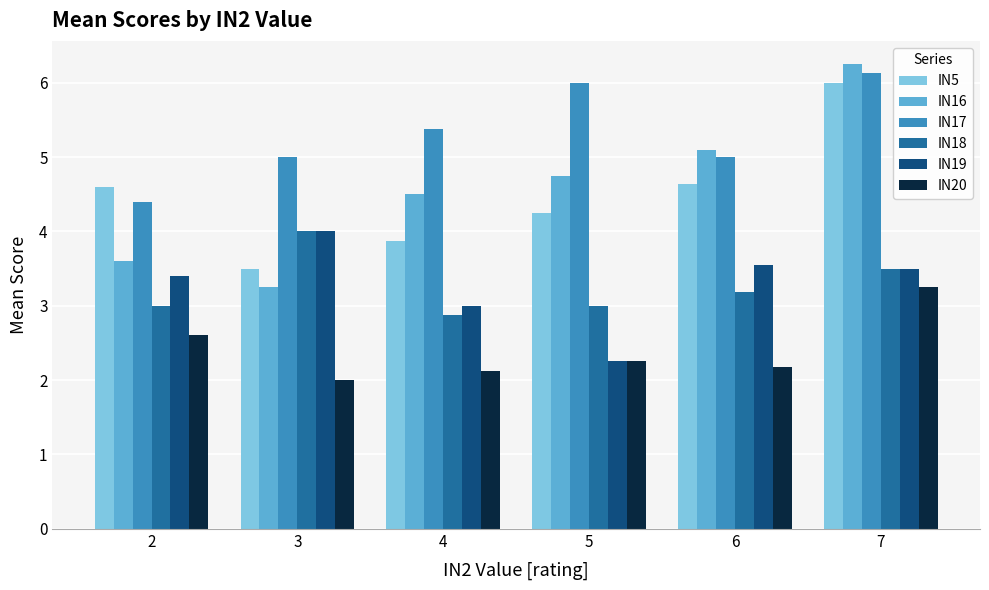

What is the total value across all series at 7?

28.6